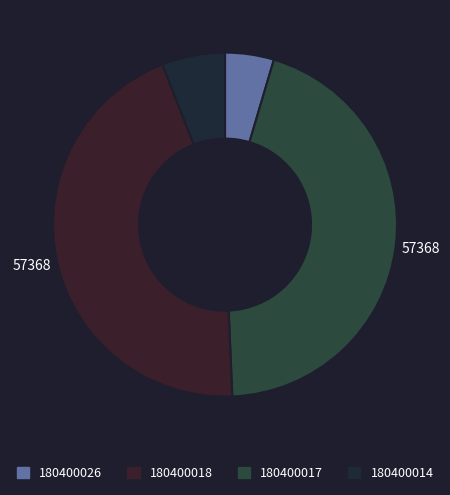

How many segments does this pie chart have?

4